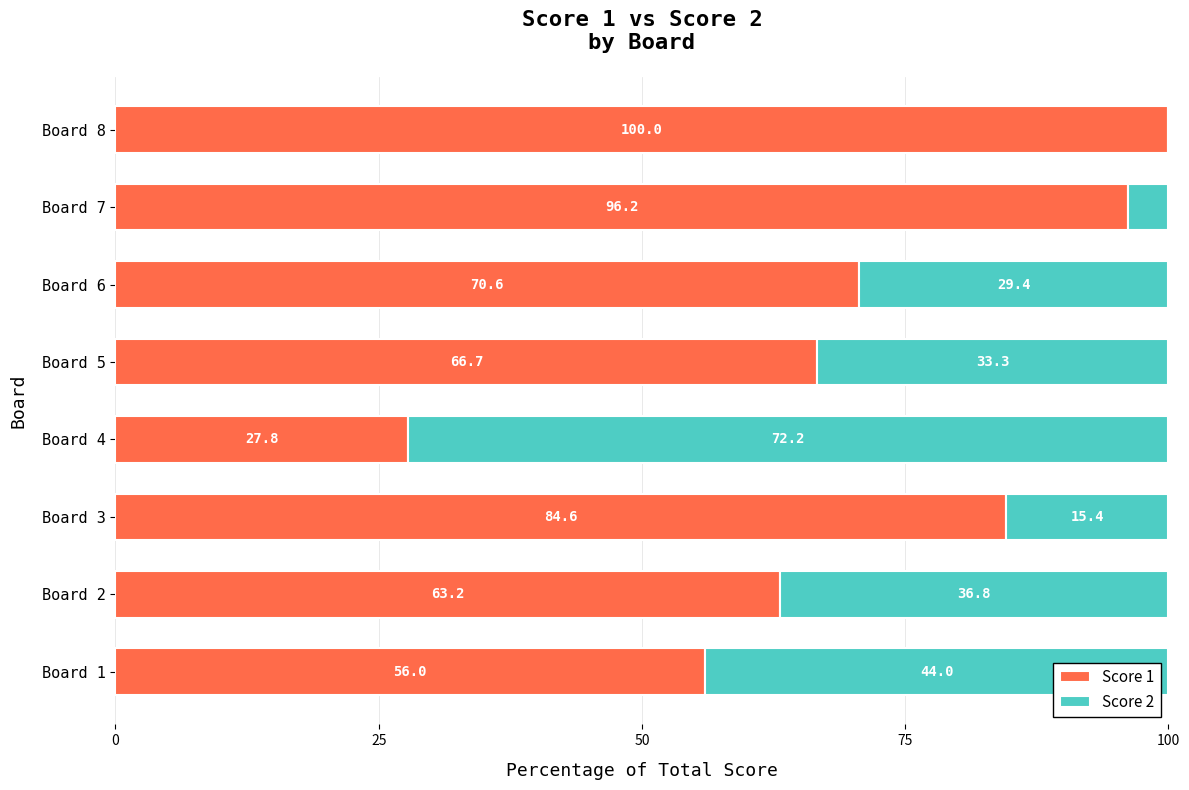

What is the approximate value of Score 1 at Board 1?

56.0